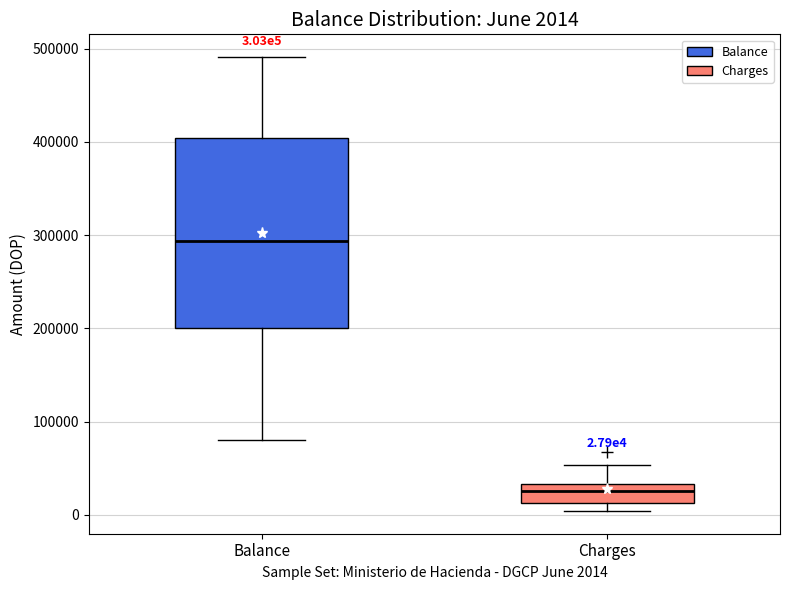

Comparing the boxes themselves (not the whiskers), which one is the tallest?

Balance